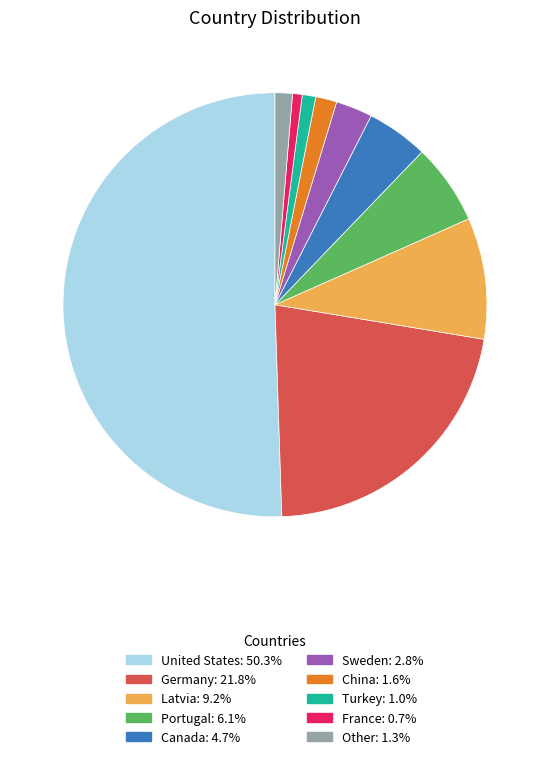

Between Portugal and France, which is larger?

Portugal